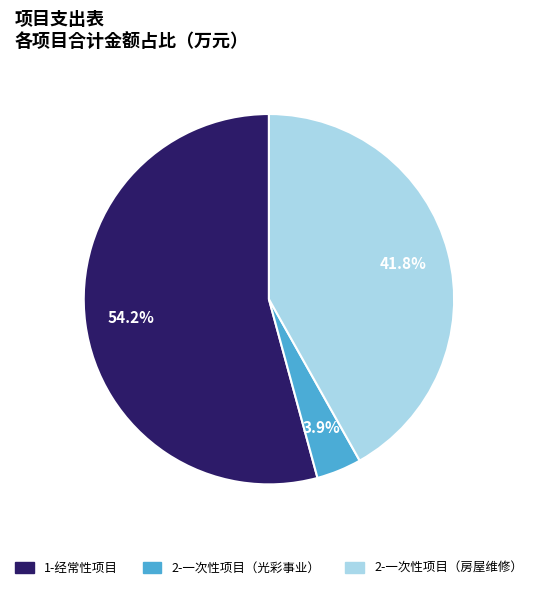

Count the number of slices in the pie.

3